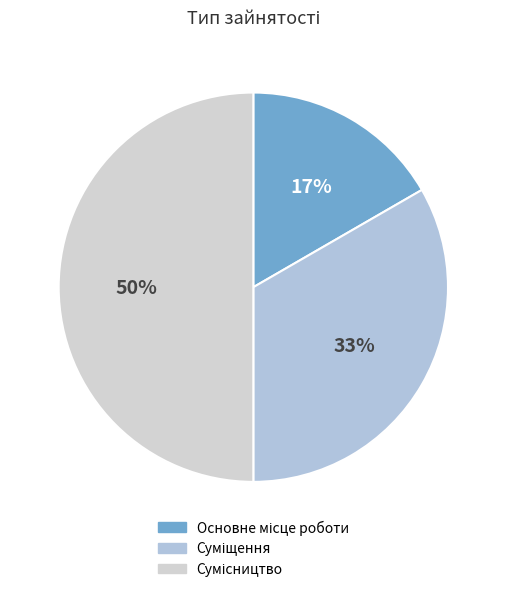

How many slices are in this pie chart?

3